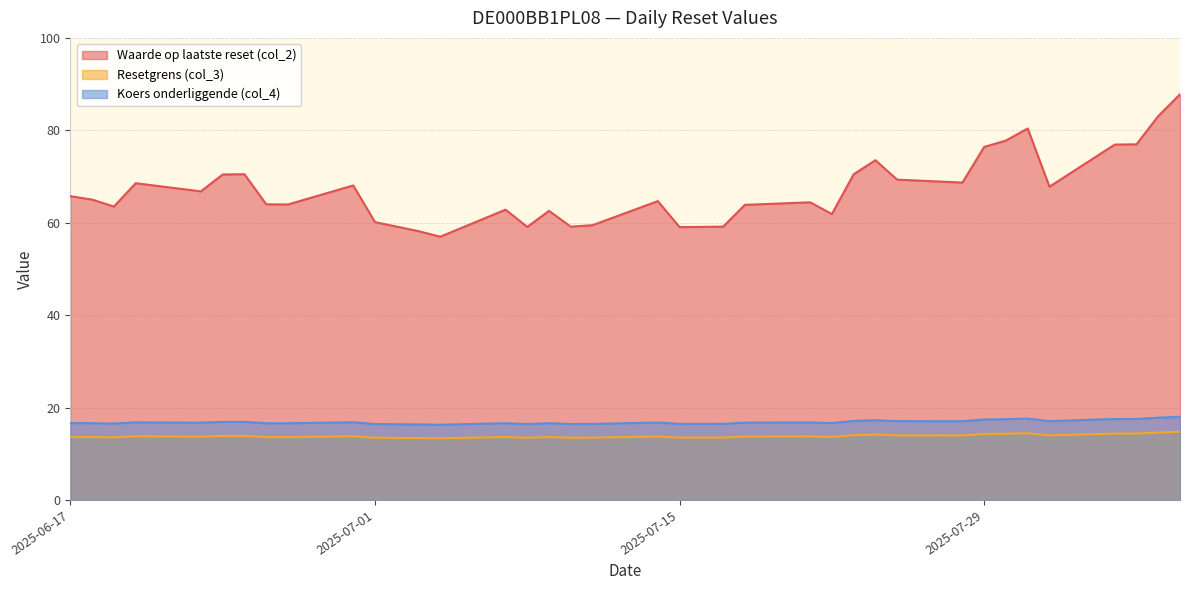

Rank the categories by Resetgrens (col_3) value from highest to lowest.

2025-08-07, 2025-08-06, 2025-07-31, 2025-08-05, 2025-08-04, 2025-07-30, 2025-07-29, 2025-07-24, 2025-07-23, 2025-07-25, 2025-08-01, 2025-07-28, 2025-06-25, 2025-06-24, 2025-06-30, 2025-06-20, 2025-07-21, 2025-07-14, 2025-07-18, 2025-06-23, 2025-07-22, 2025-06-17, 2025-07-09, 2025-07-07, 2025-06-18, 2025-06-27, 2025-06-26, 2025-06-19, 2025-07-17, 2025-07-15, 2025-07-11, 2025-07-10, 2025-07-01, 2025-07-08, 2025-07-03, 2025-07-04